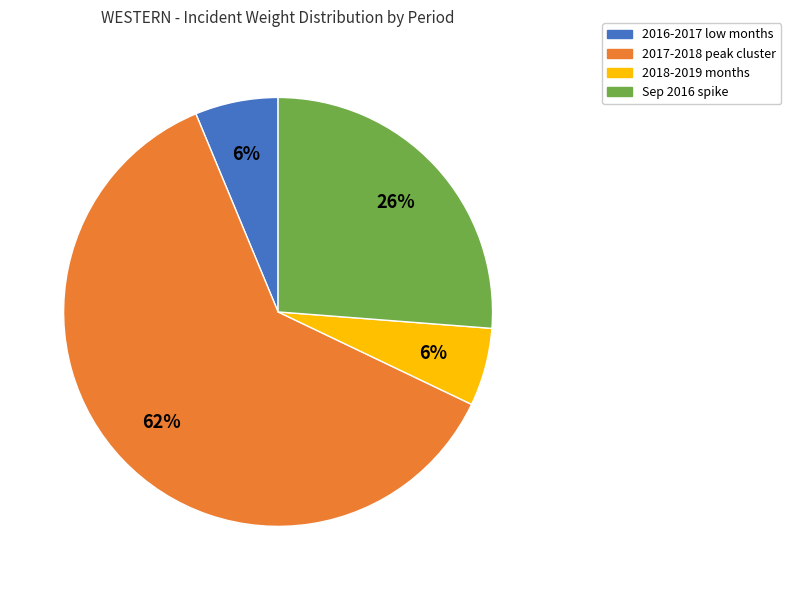

Is there a majority slice in this chart?

Yes